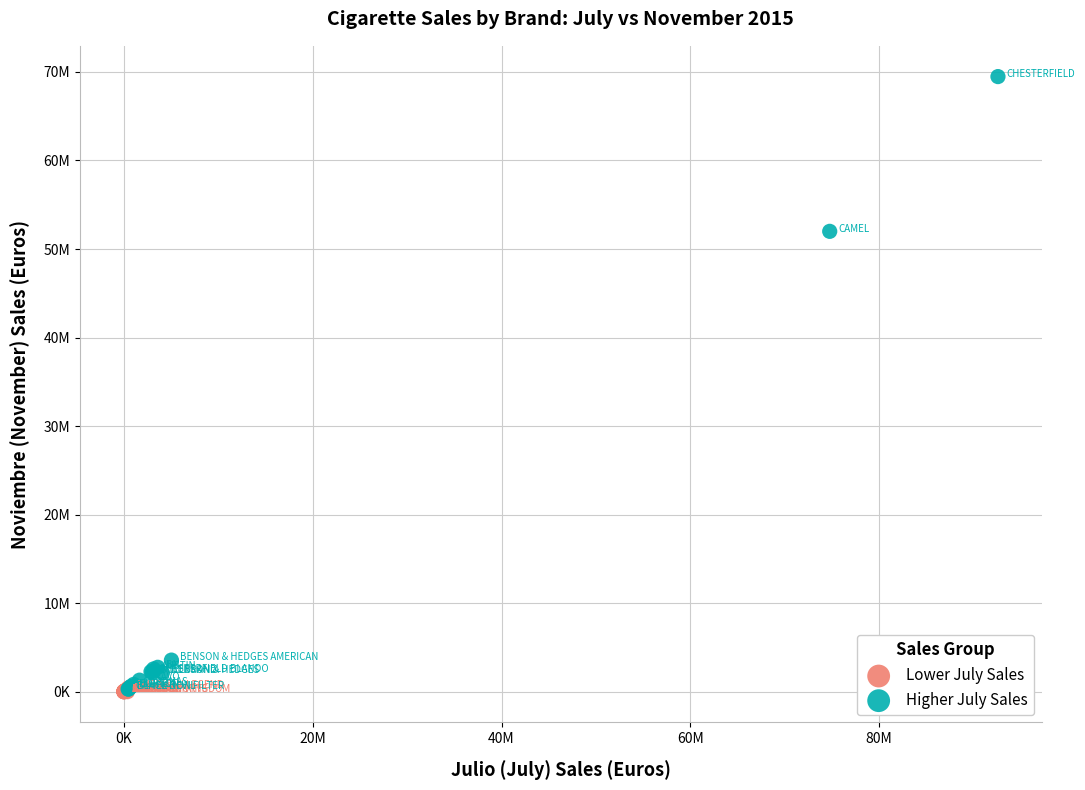

What are all the series names shown in the legend?

Lower July Sales, Higher July Sales